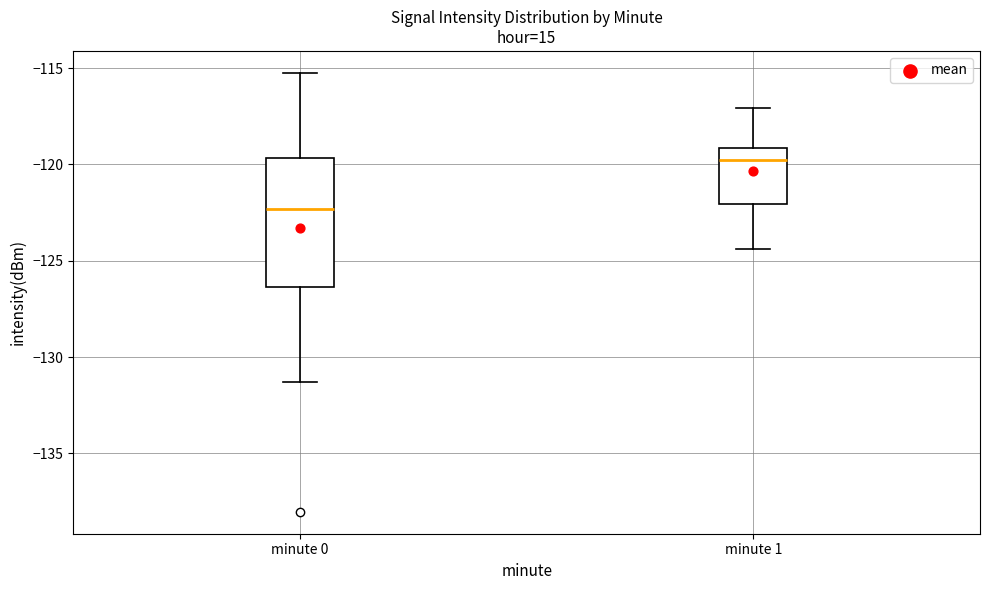

Reading left to right, transcribe this box plot: for each box, give where its median line is, the range the box spans, and where its two whiskers end, as read against the y-axis. The values are not printed on the chart, so give them approximately, as read against the axis.

minute 0: median -122.5, box -126.5 to -119.5, whiskers -131.5 to -115.0
minute 1: median -120.0, box -122.0 to -119.0, whiskers -124.5 to -117.0